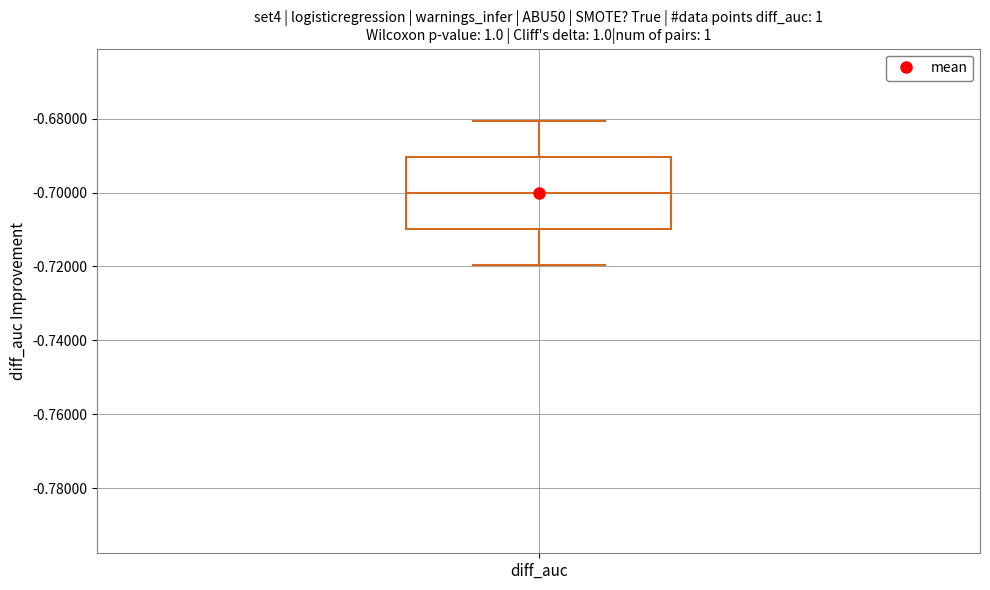

Read this box plot against the y-axis: the position of the median line, the range covered by the box, and the ends of both whiskers. The values are not printed on the chart, so give them approximately, as read against the axis.

median -0.70, box -0.71 to -0.69, whiskers -0.72 to -0.68